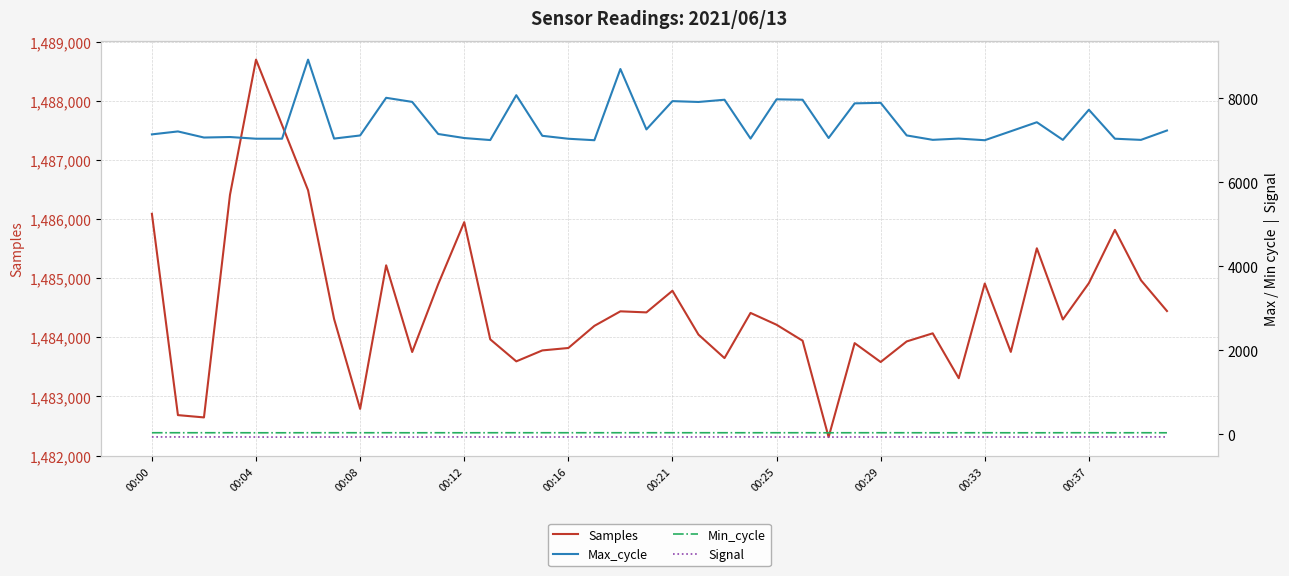

Which category has the highest value in the Samples series?

00:04